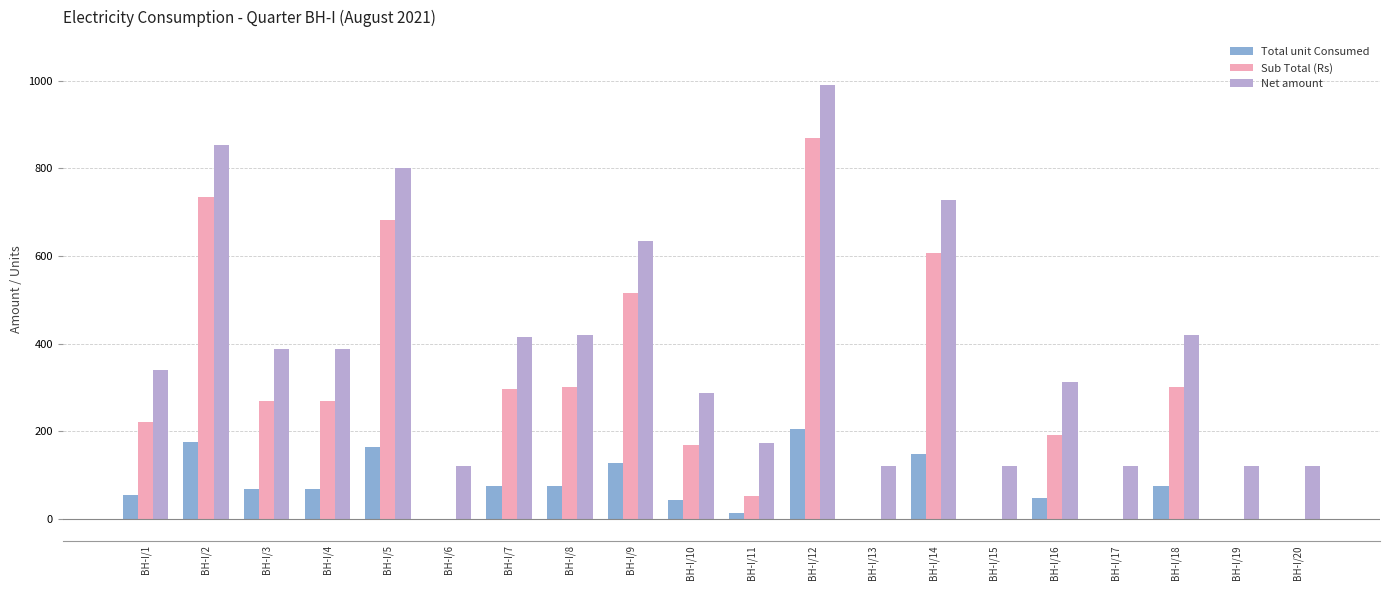

The value of Sub Total (Rs) at BH-I/4 is 268.0. True or false?

True